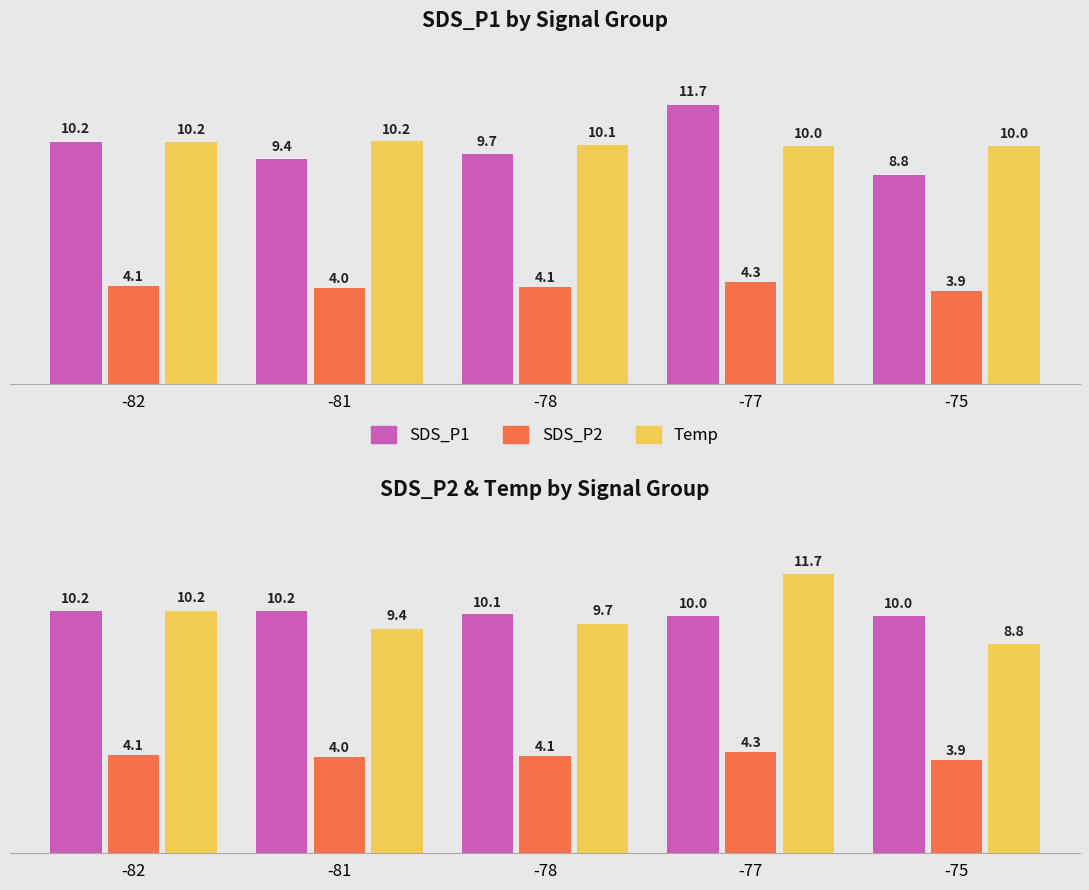

What is the value of the Temp bar at the 3rd from the left?

10.1